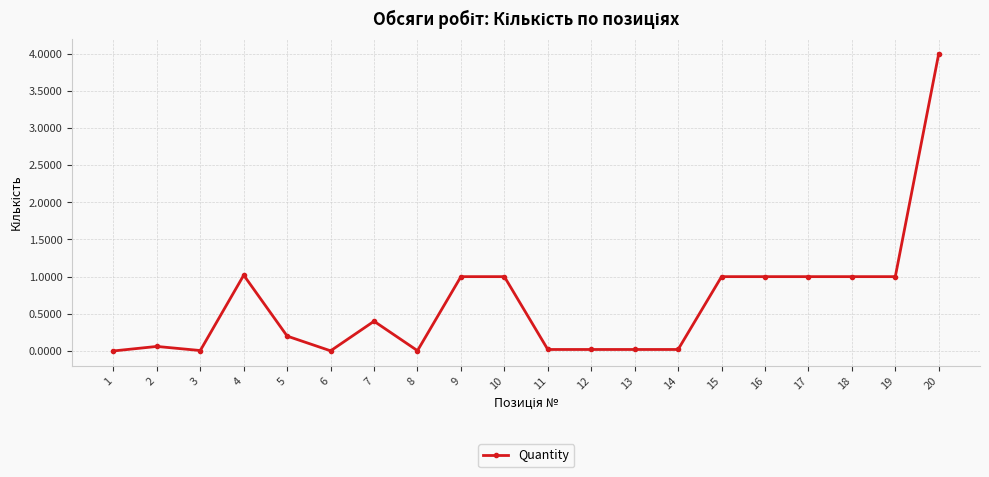

How many lines are shown in the chart?

1